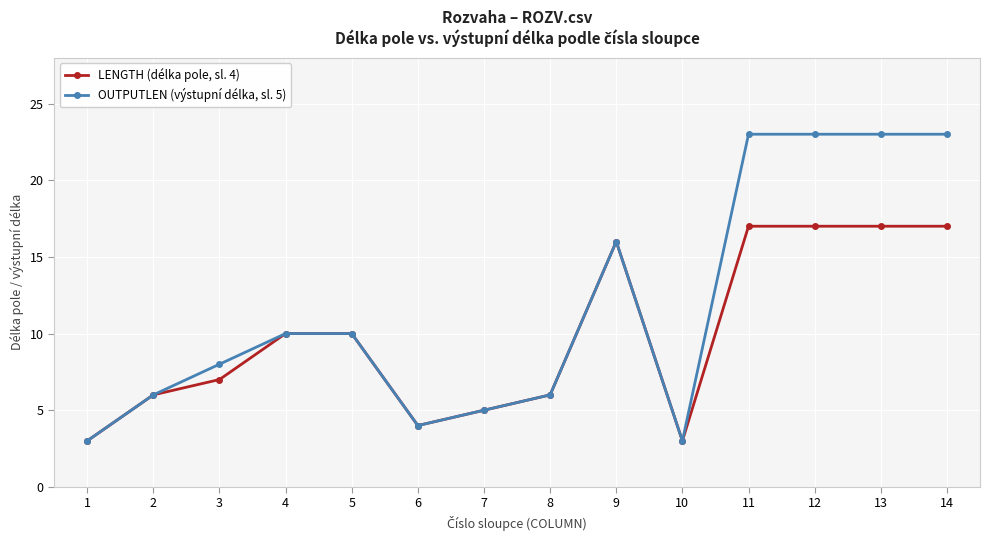

Which series changed the most between 5 and 11?

OUTPUTLEN (výstupní délka, sl. 5)